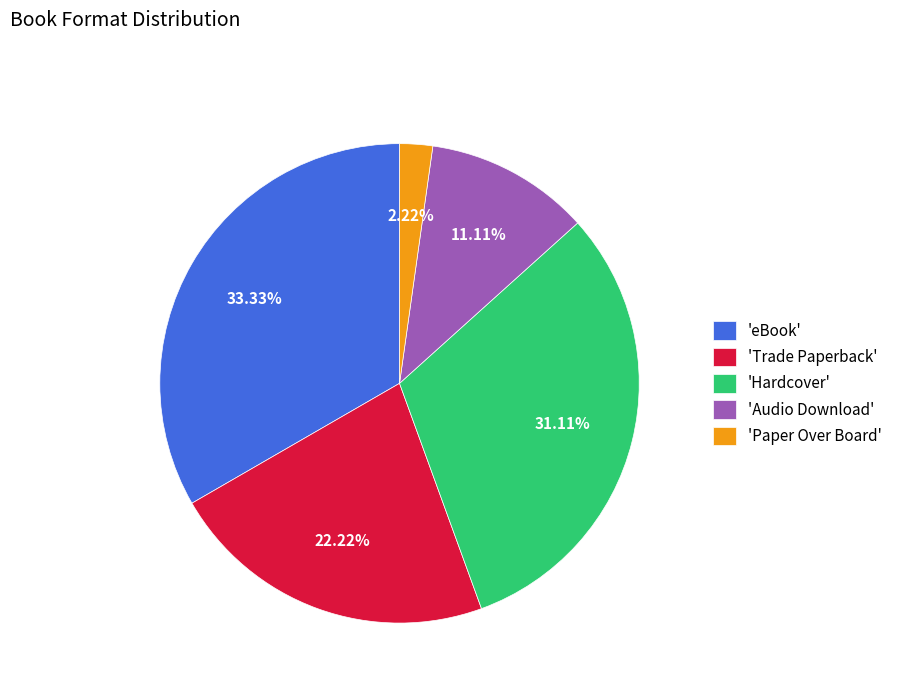

Count the number of slices in the pie.

5